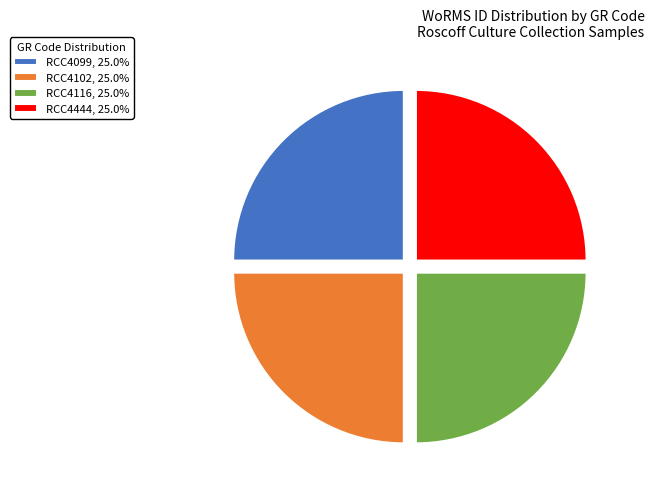

How many slices are in this pie chart?

4